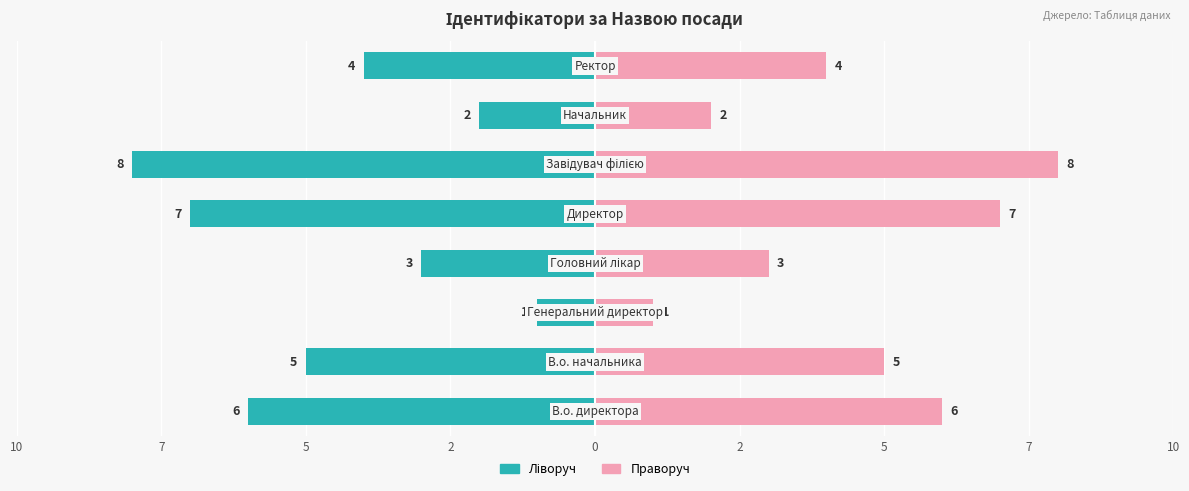

The value of Ідентифікатор (ліворуч) at 2 is -3. True or false?

True